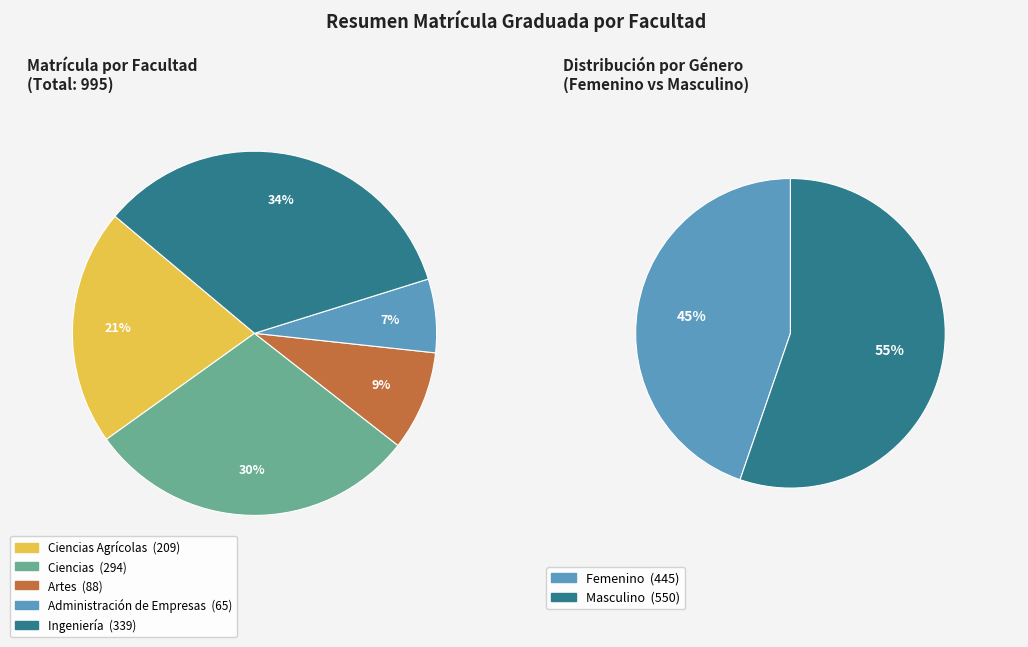

To the nearest percent, what is the difference between the Ciencias and Administración de Empresas slice percentages?

23%